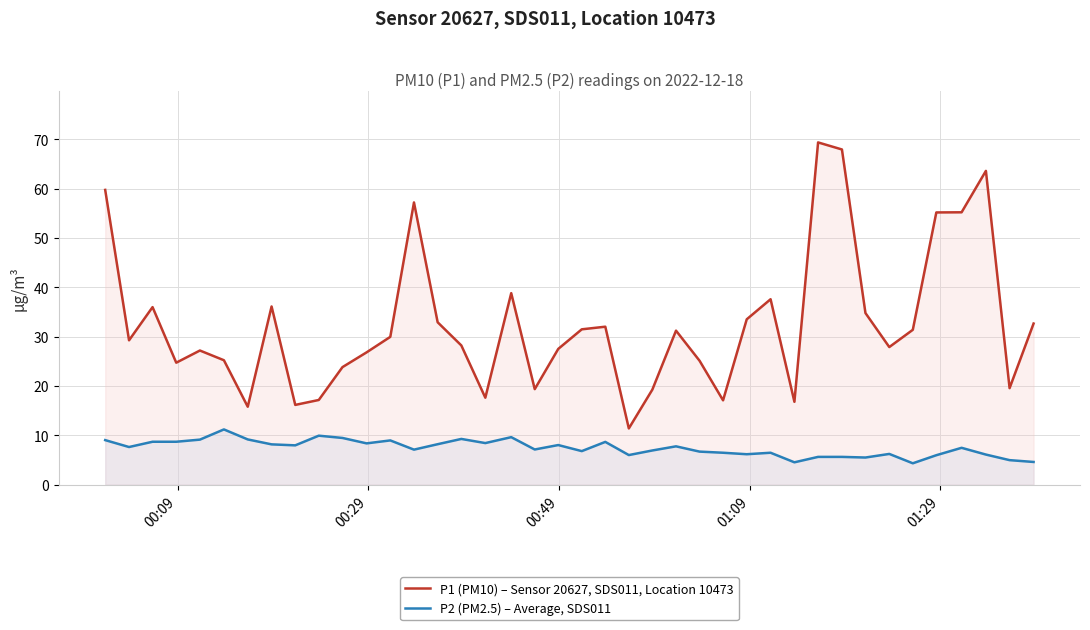

In P2 (PM2.5) – Average, SDS011, how many points are lower than both neighbors (excluding endpoints)?

12